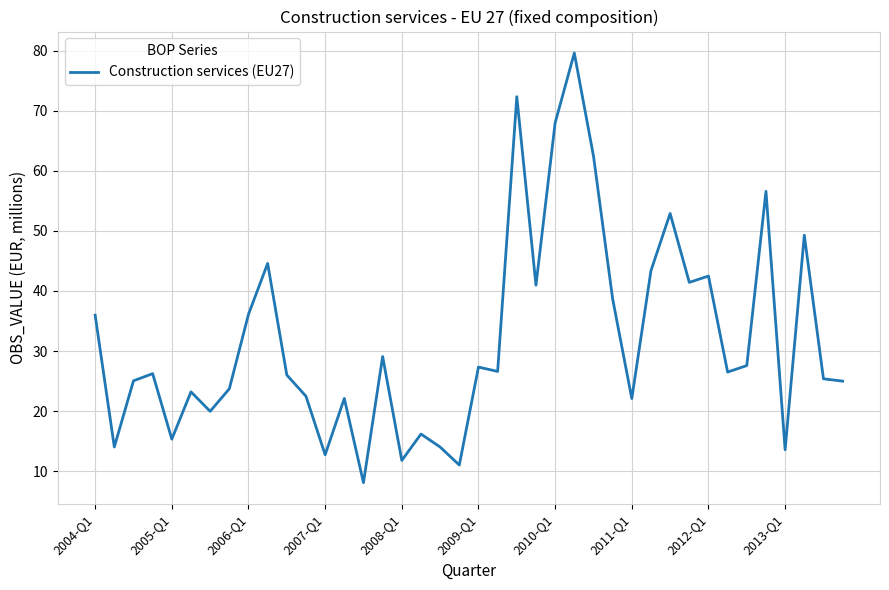

What is the maximum value shown in the chart?

79.6